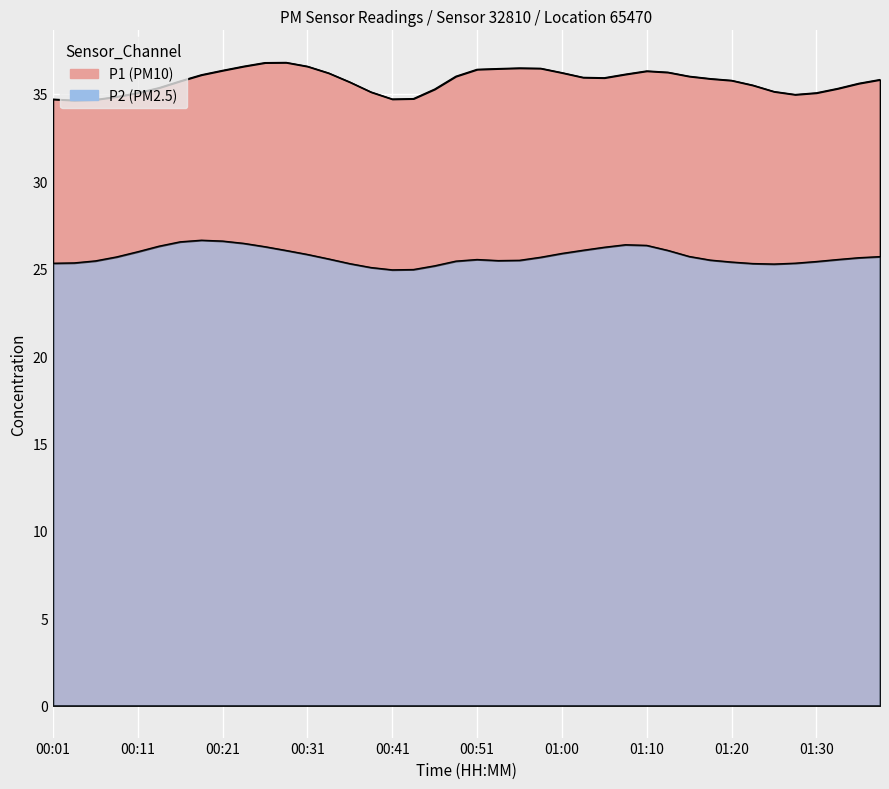

What are all the series names shown in the legend?

P1, P2